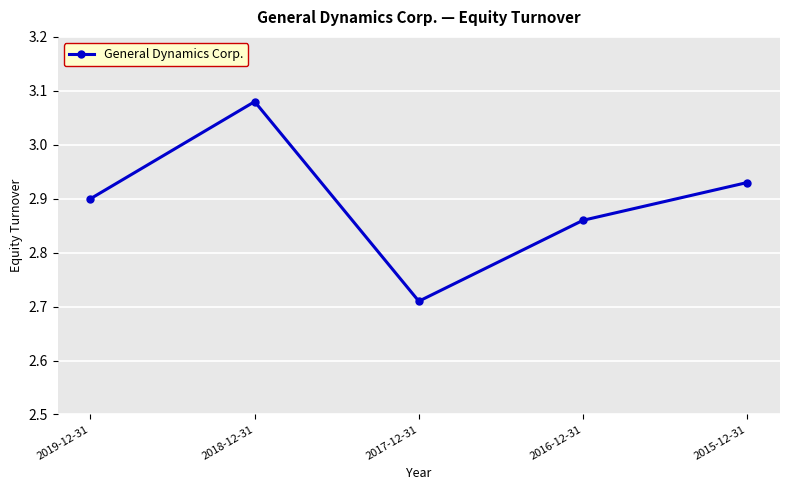

Between 2017-12-31 and 2018-12-31, which is larger?

2018-12-31